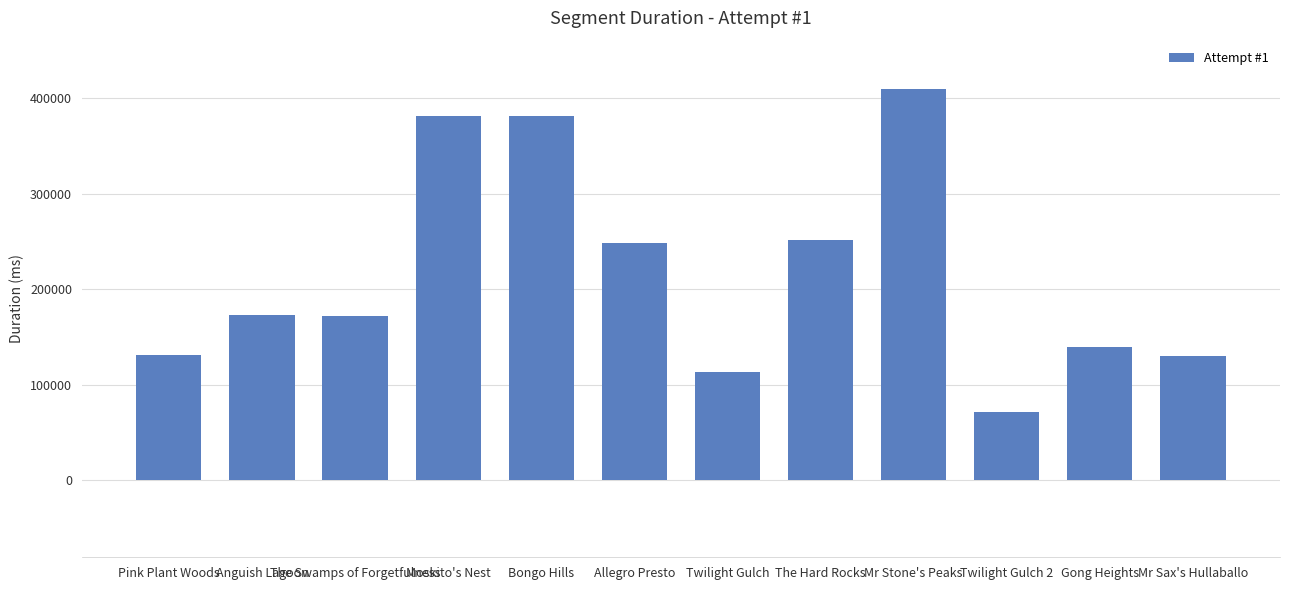

Where is the data nearest to the value 240350?

Allegro Presto